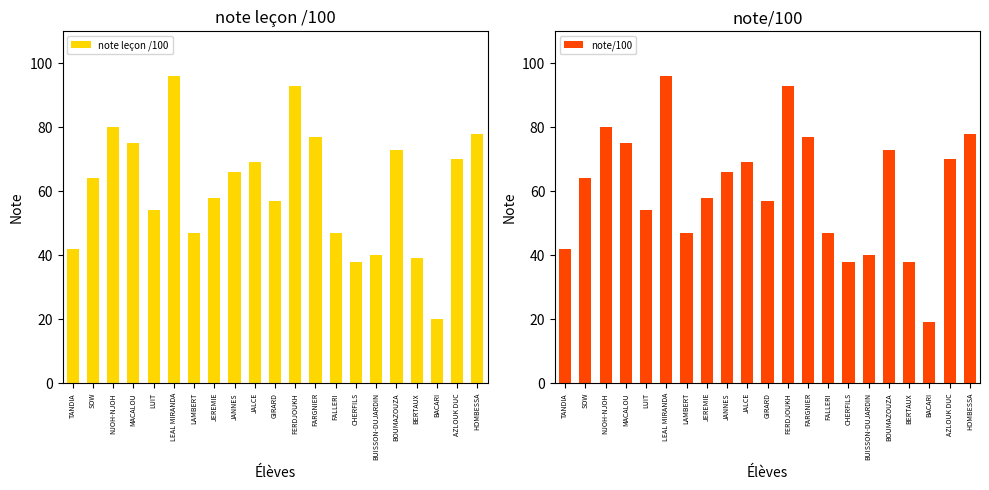

What is the average value of the note leçon /100 series?

61